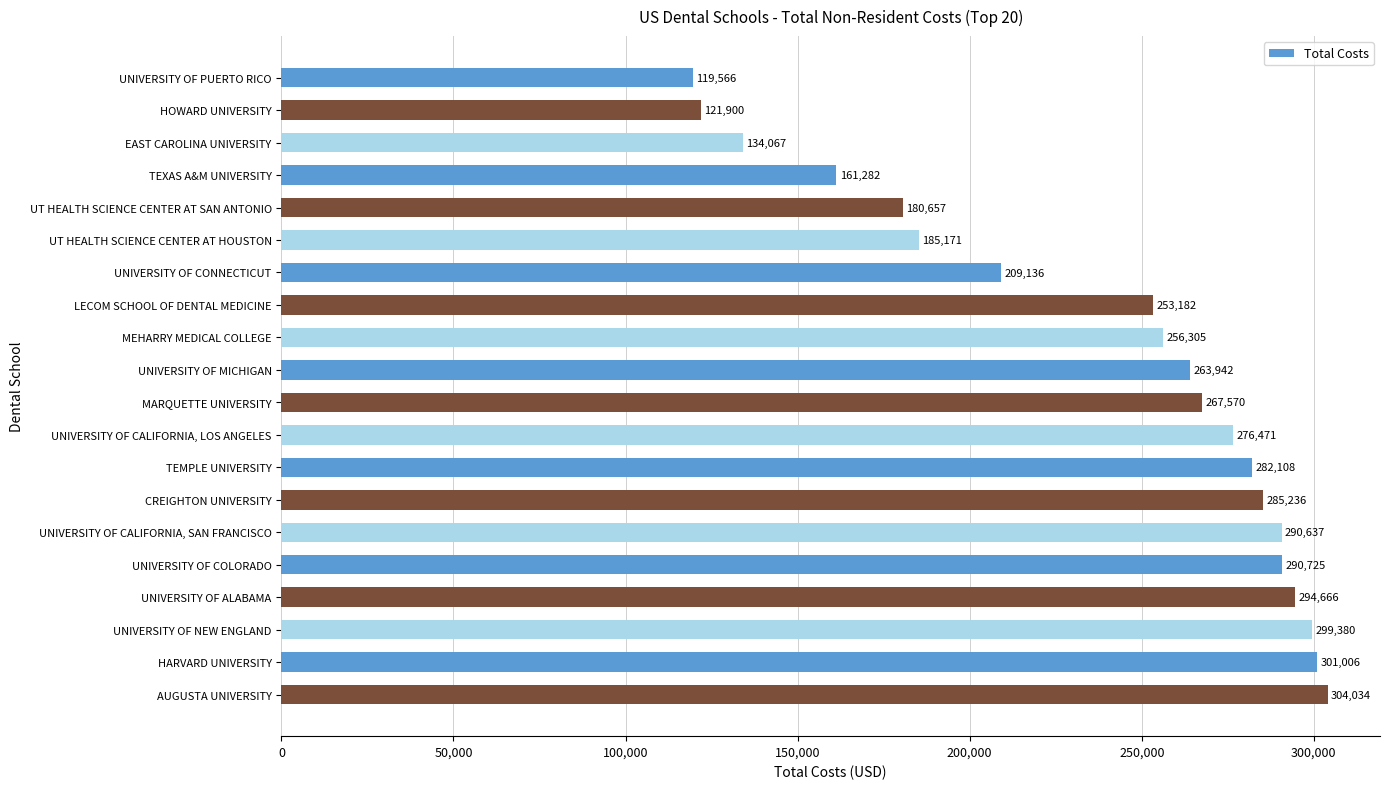

What position from the top is UNIVERSITY OF PUERTO RICO?

1